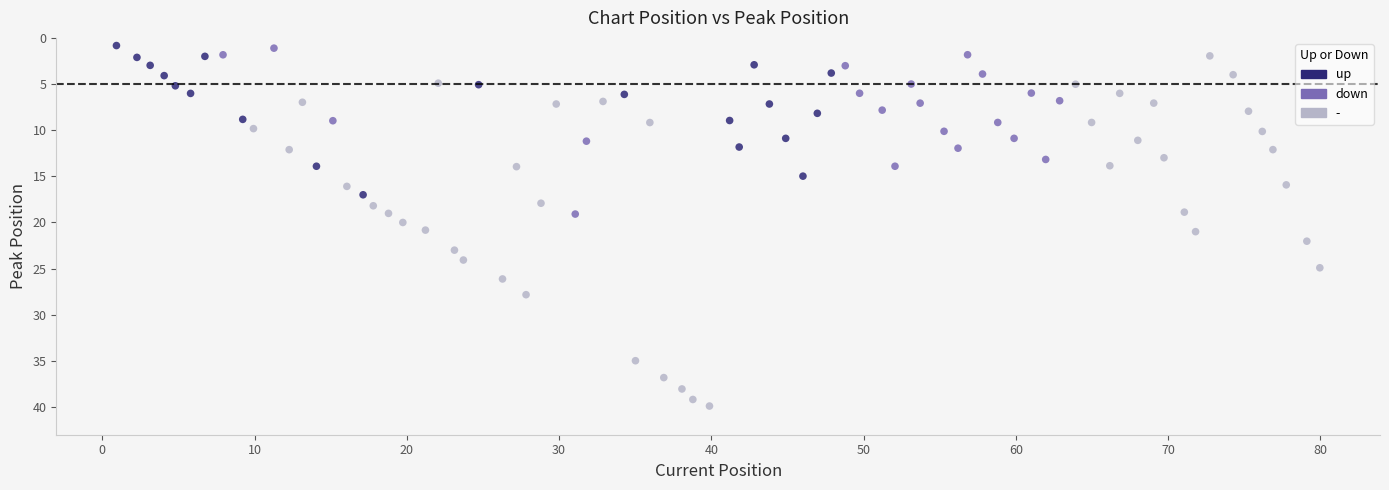

Which series contains the highest Y value?

-